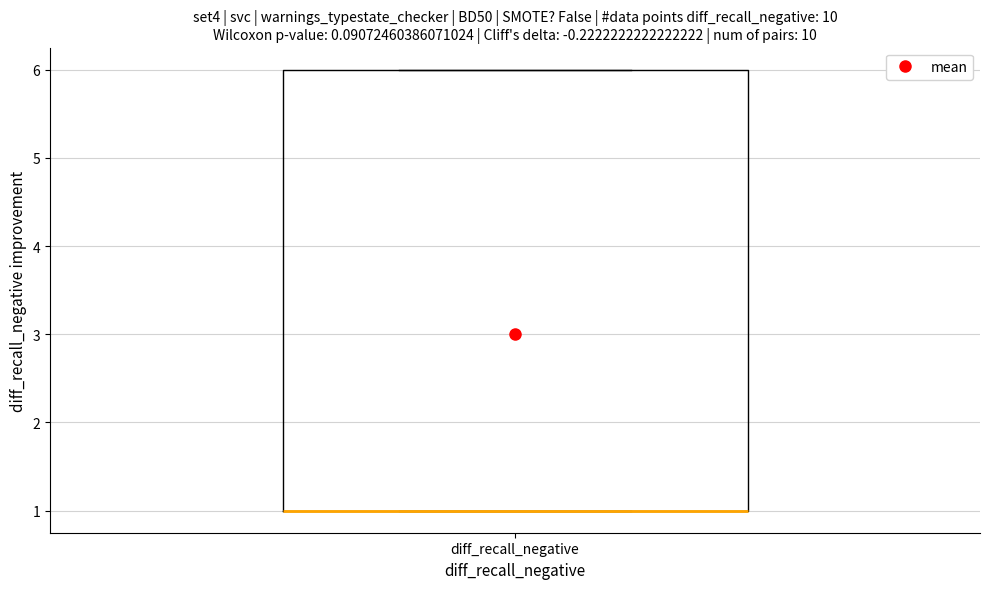

Read this box plot against the y-axis: the position of the median line, the range covered by the box, and the ends of both whiskers. The values are not printed on the chart, so give them approximately, as read against the axis.

median 1 (drawn on the box's lower edge), box 1 to 6, whiskers 1 to 6